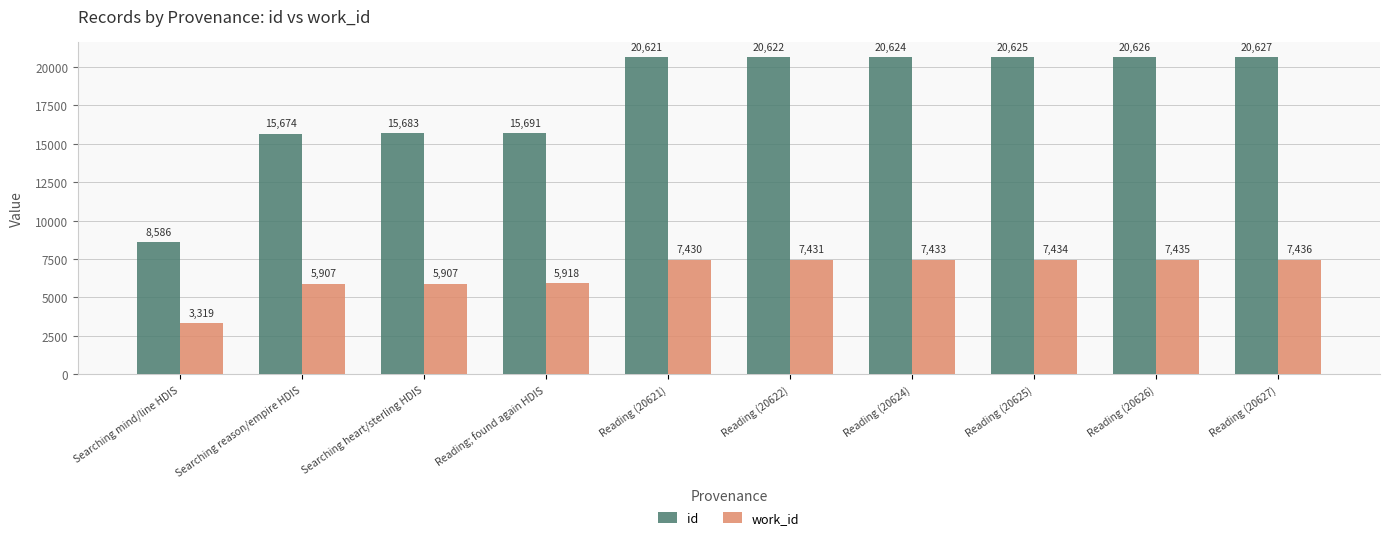

Reading left to right, transcribe all the data shown in this chart.

id: Searching mind/line HDIS=8586	Searching reason/empire HDIS=15674	Searching heart/sterling HDIS=15683	Reading; found again HDIS=15691	Reading (20621)=20621	Reading (20622)=20622	Reading (20624)=20624	Reading (20625)=20625	Reading (20626)=20626	Reading (20627)=20627
work_id: Searching mind/line HDIS=3319	Searching reason/empire HDIS=5907	Searching heart/sterling HDIS=5907	Reading; found again HDIS=5918	Reading (20621)=7430	Reading (20622)=7431	Reading (20624)=7433	Reading (20625)=7434	Reading (20626)=7435	Reading (20627)=7436